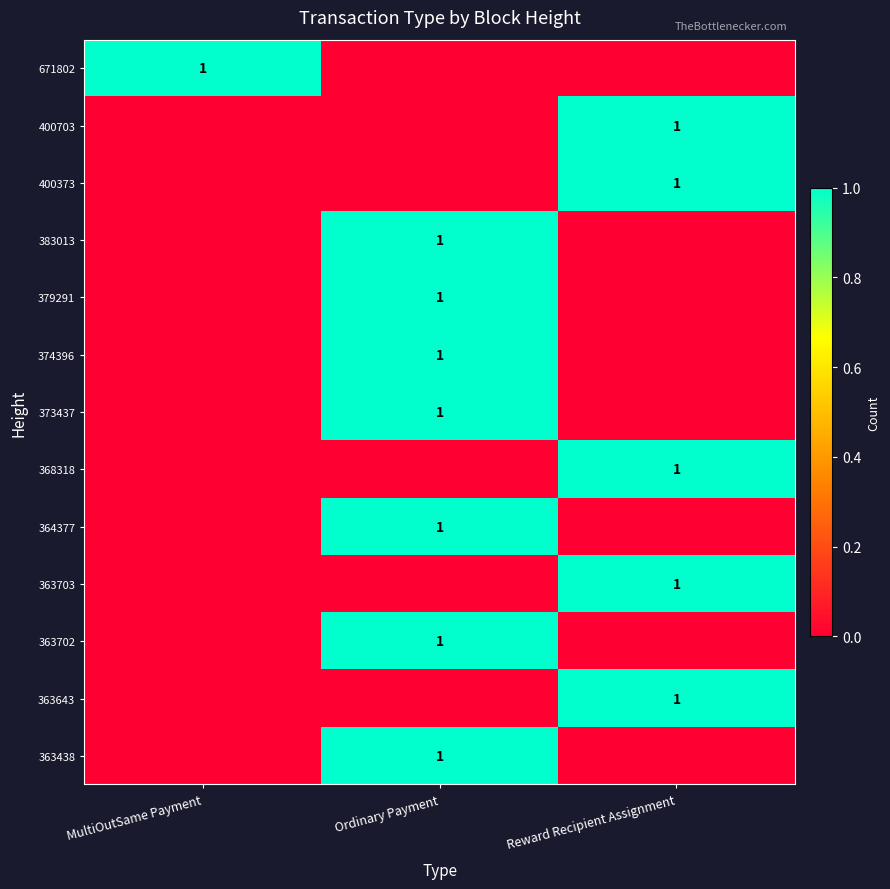

At which category is the sum across all series the highest?

Ordinary Payment